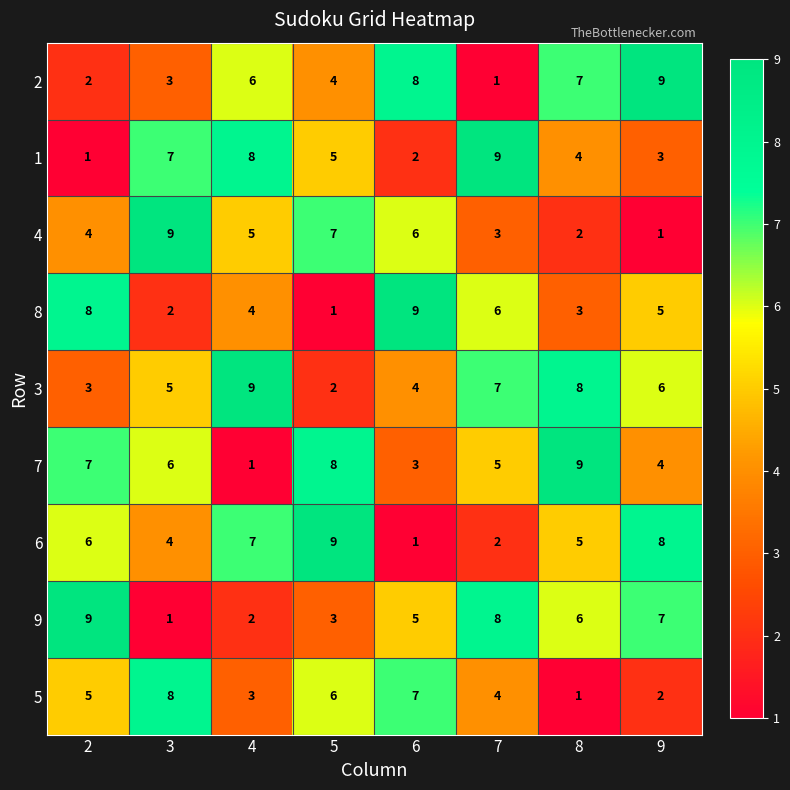

At which label is 1 closest to 5?

5